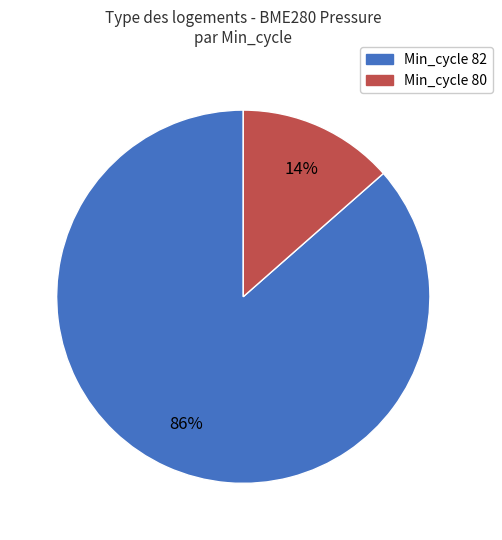

To the nearest percent, what is the average slice percentage?

50%